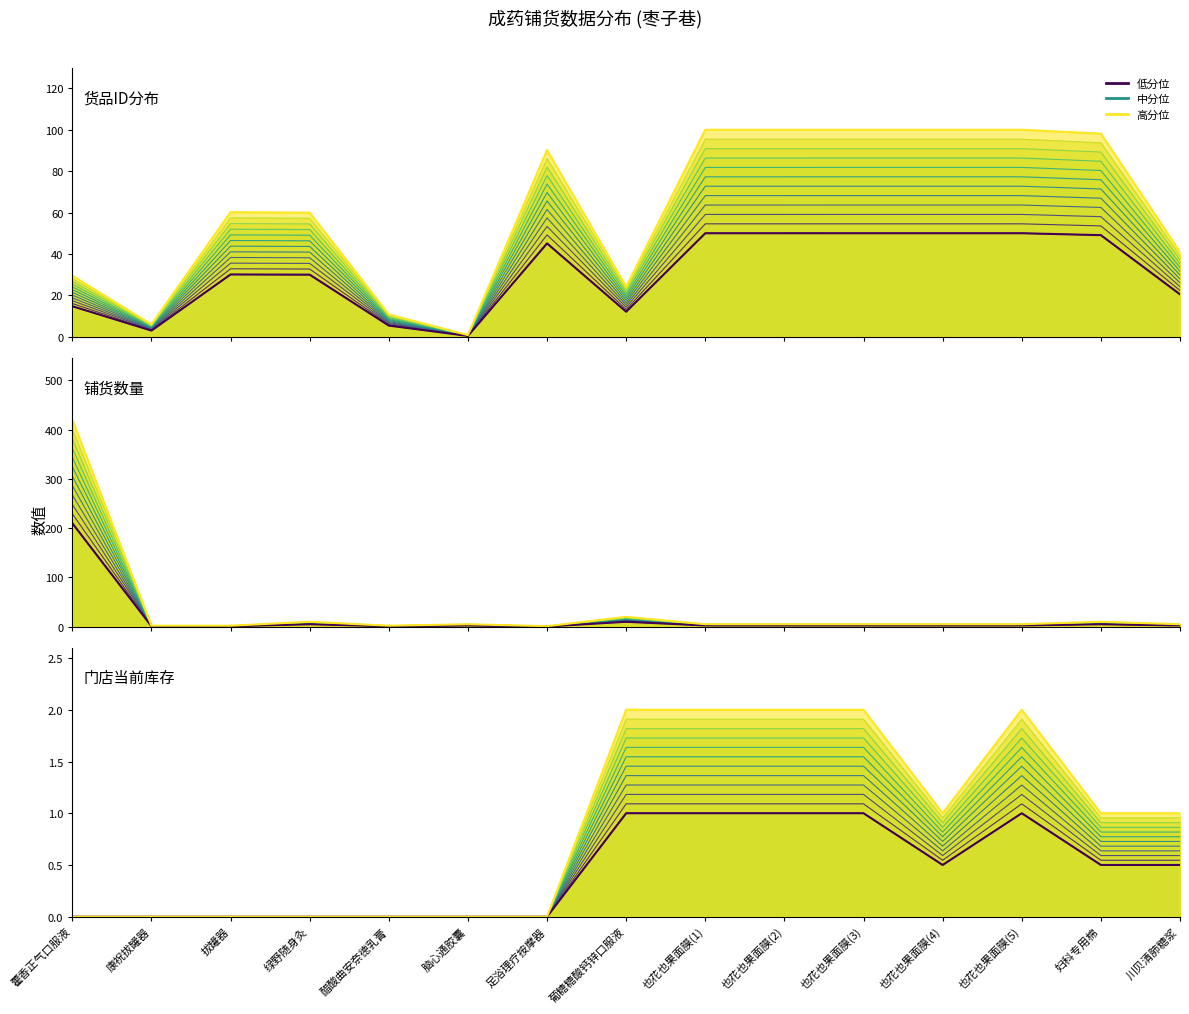

What is the difference between the second highest and minimum values in the 数量 series?

16.4